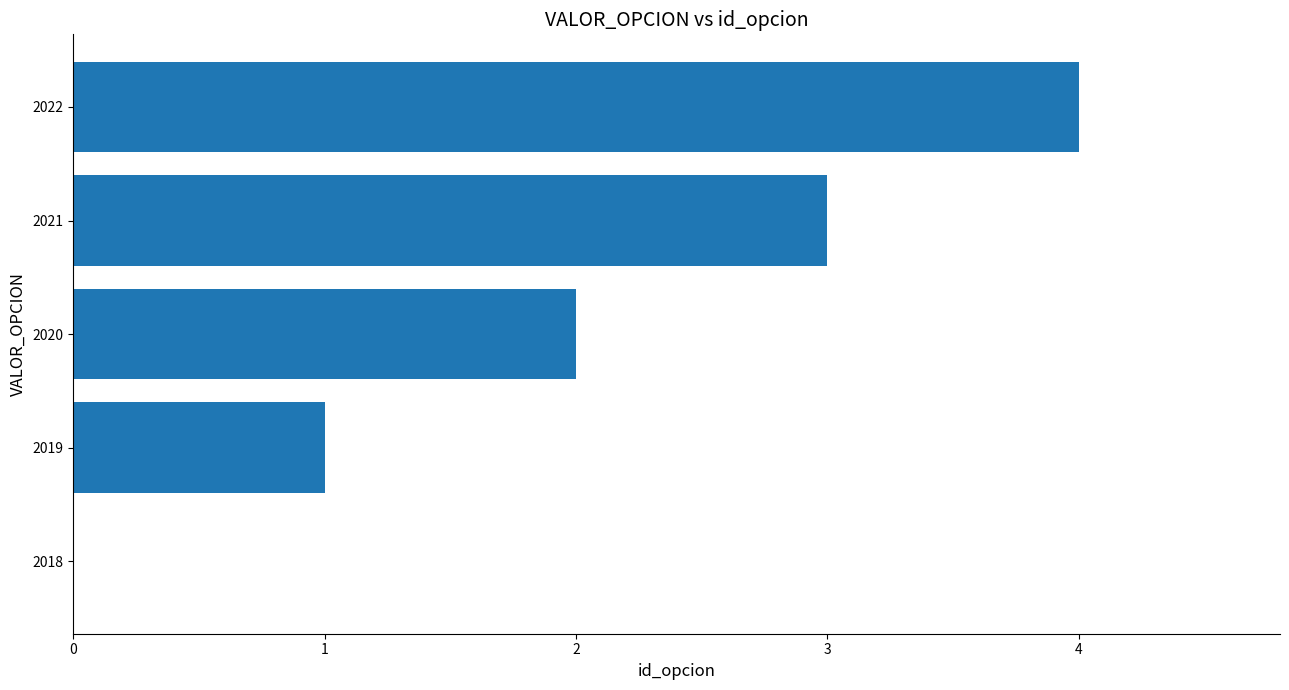

What is the sum of the values at 2018 and 2022?

4